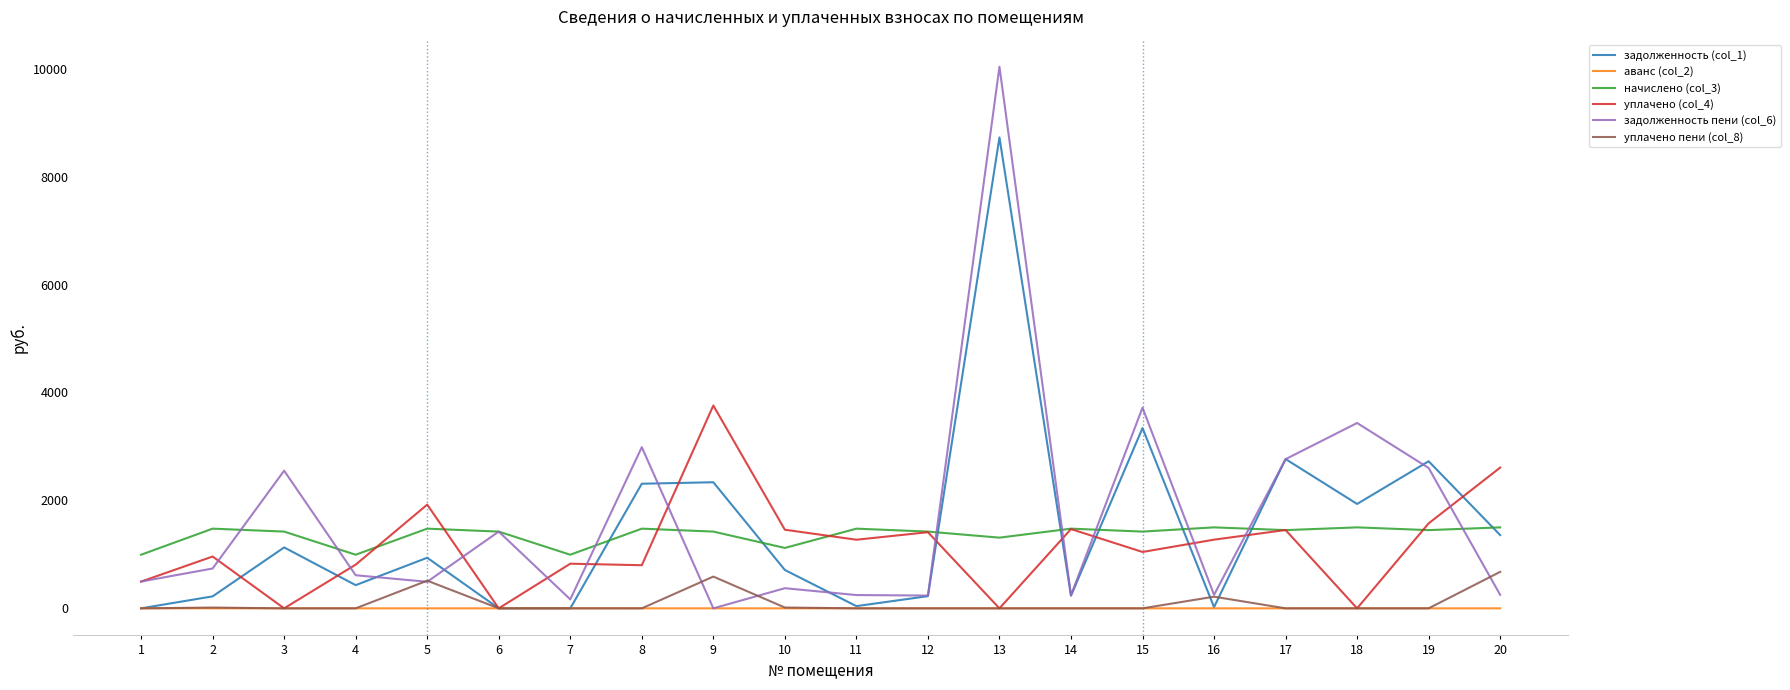

Which series has the largest total across all categories?

задолженность пени (col_6)